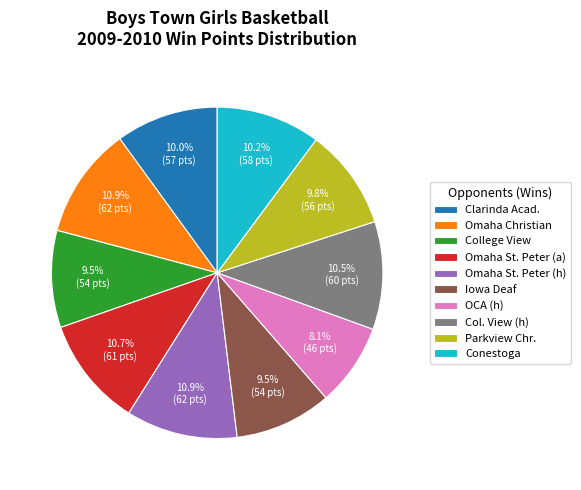

Count the number of slices in the pie.

10